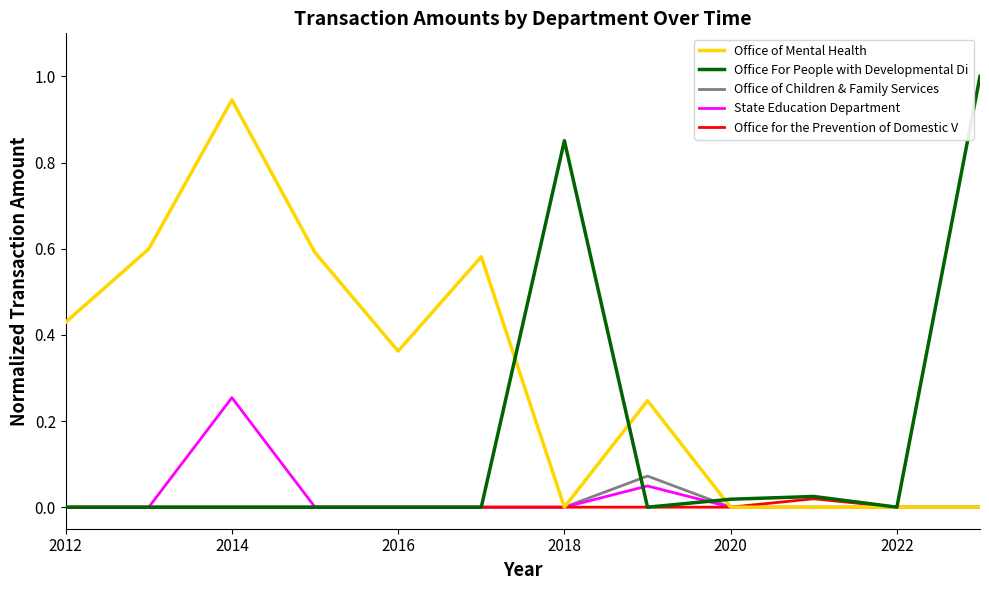

After their last crossing, which series has the higher values: Office For People with Developmental Di or State Education Department?

Office For People with Developmental Di